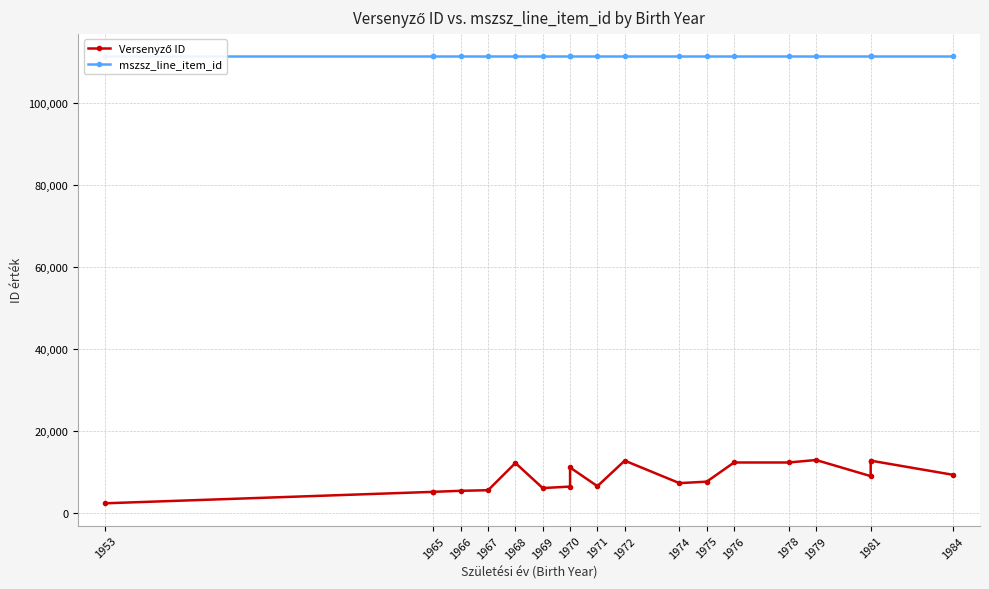

True or false: Versenyző ID and mszsz_line_item_id intersect in this chart.

False